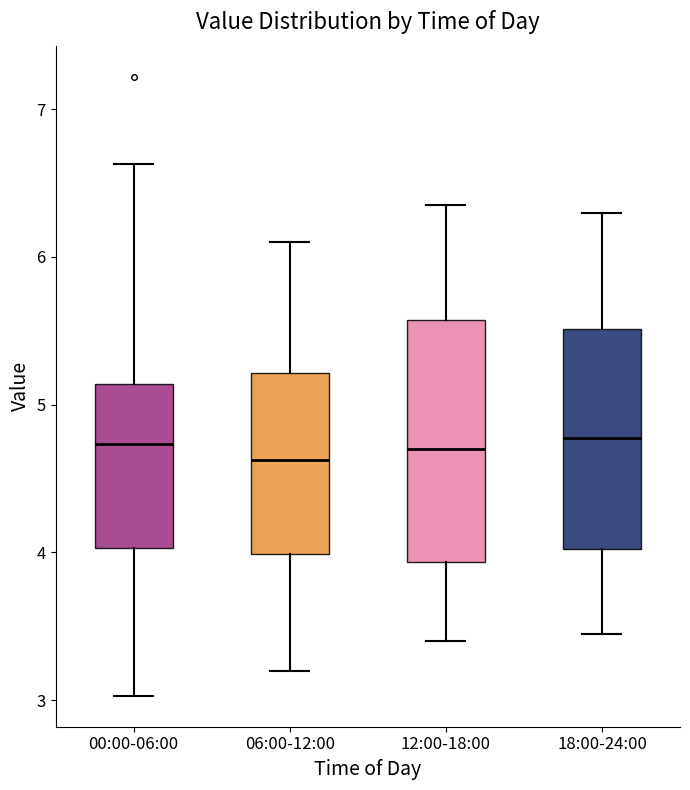

Where is the lower edge of the box for 18:00-24:00 on the y-axis? The values are not printed on the chart, so give them approximately, as read against the axis.

4.0